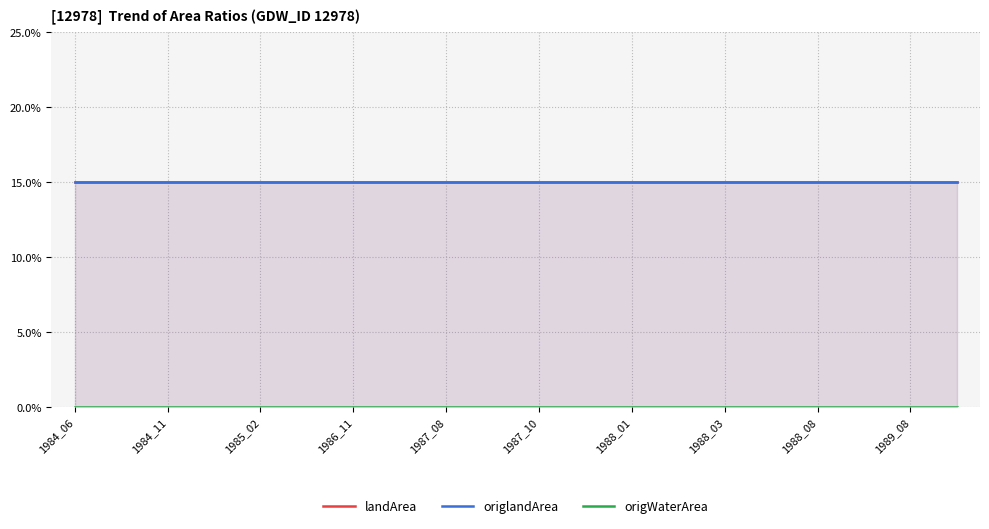

At which label does origWaterArea reach its minimum?

1984_06